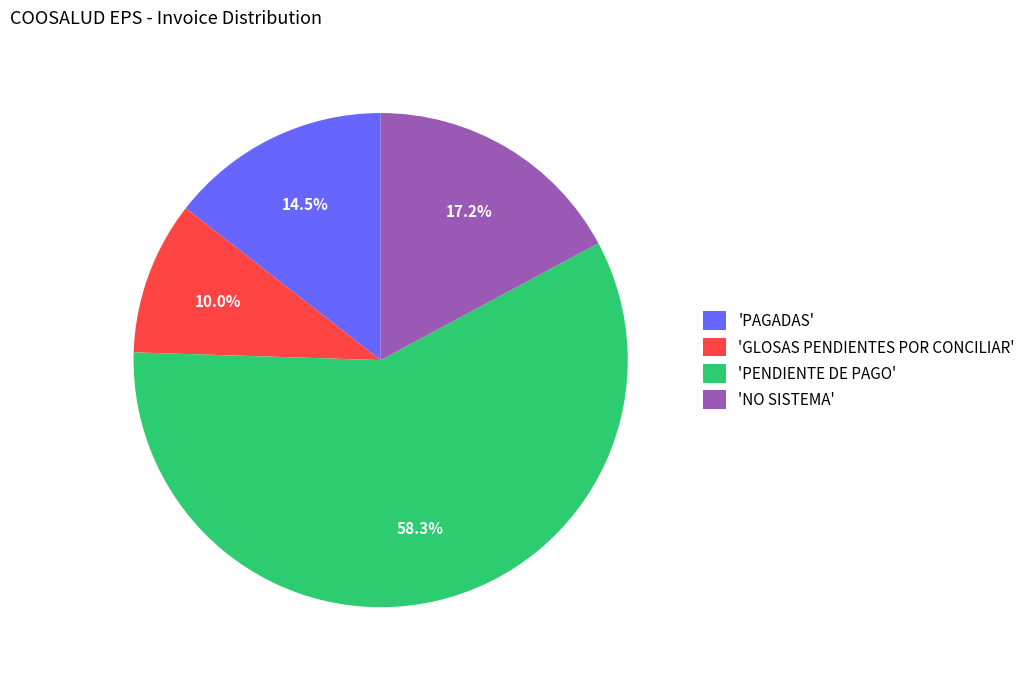

Which has a higher value, 'PAGADAS' or 'NO SISTEMA'?

'NO SISTEMA'